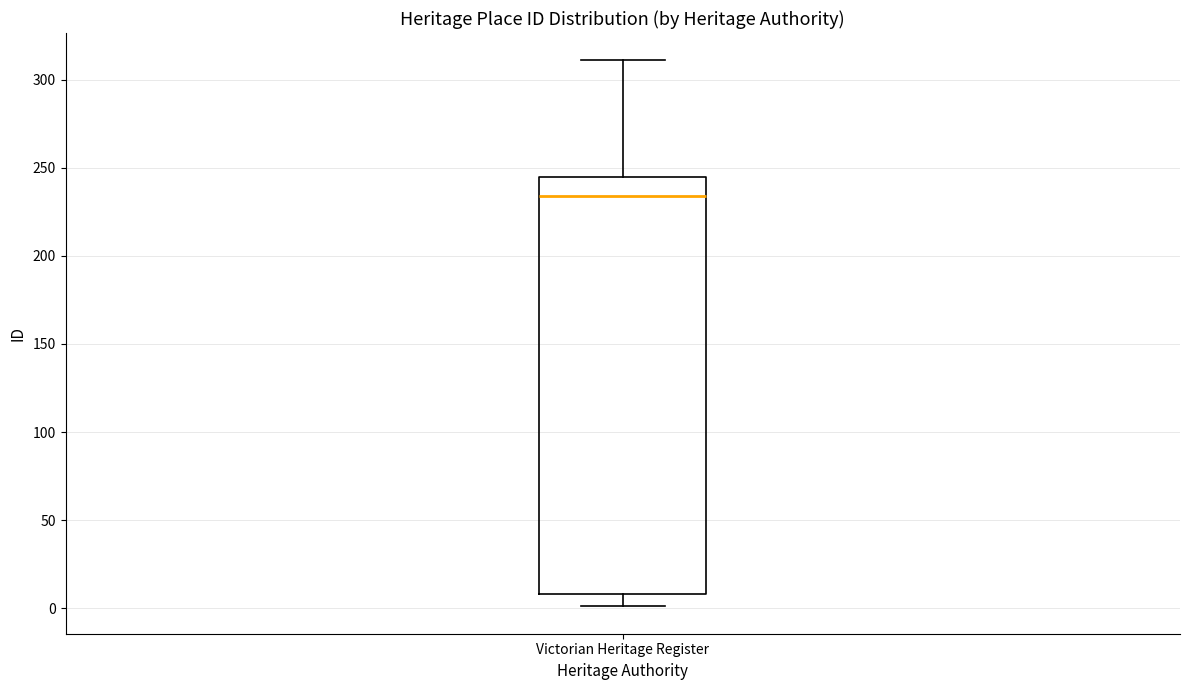

Transcribe this box plot: give where the median line is, the range the box spans, and where the two whiskers end, as read against the y-axis. The values are not printed on the chart, so give them approximately, as read against the axis.

median 235, box 10 to 245, whiskers 0 to 310